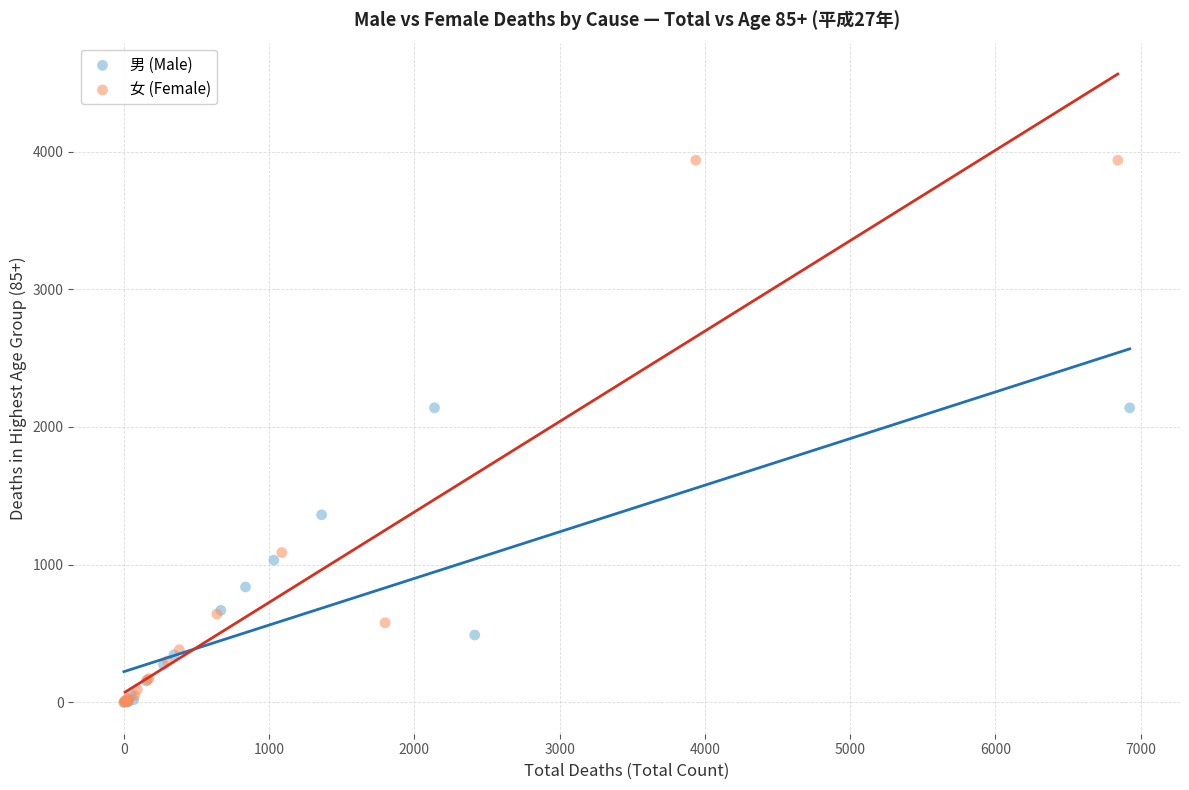

Which series contains the highest Y value?

女 (Female)